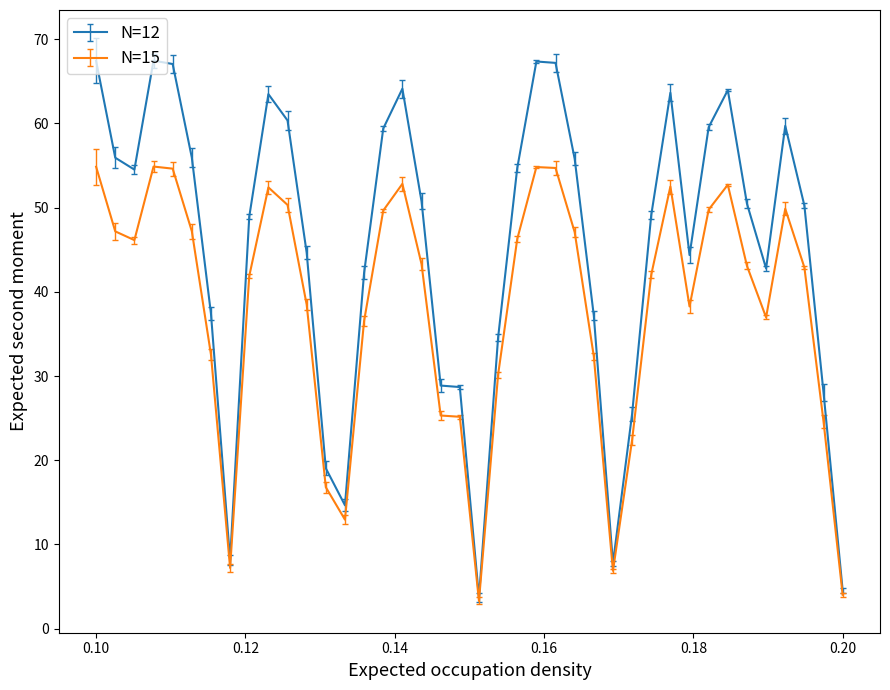

List the series in order of their overall mean, highest first.

N=12, N=15